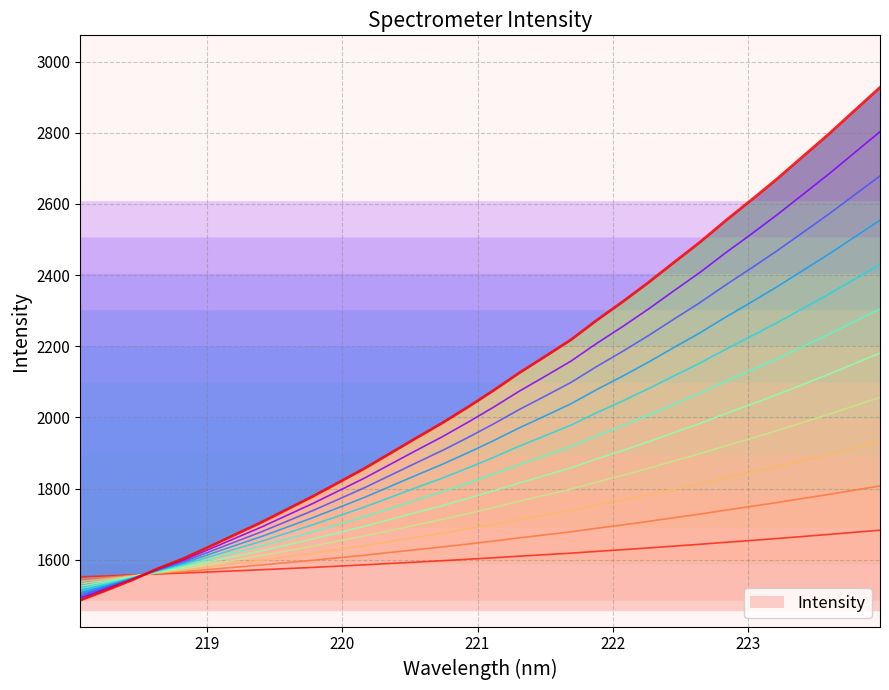

List the labels in order of value, smallest first.

218.0596, 218.2508, 218.442, 218.6332, 218.8244, 219.0156, 219.2067, 219.3979, 219.589, 219.7801, 219.9712, 220.1623, 220.3533, 220.5444, 220.7354, 220.9264, 221.1174, 221.3083, 221.4993, 221.6902, 221.8812, 222.0721, 222.263, 222.4538, 222.6447, 222.8355, 223.0264, 223.2172, 223.408, 223.5987, 223.7895, 223.9802